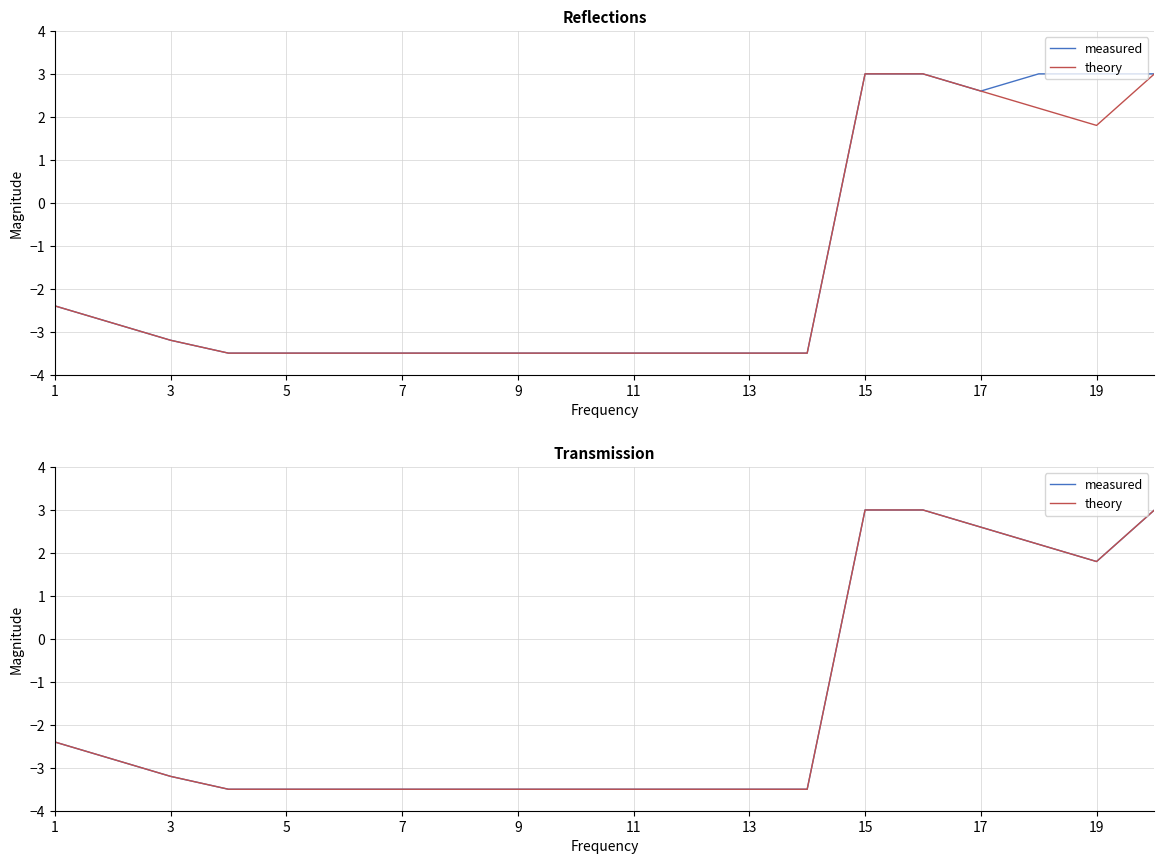

What is the label of the 8th point from the right?

13